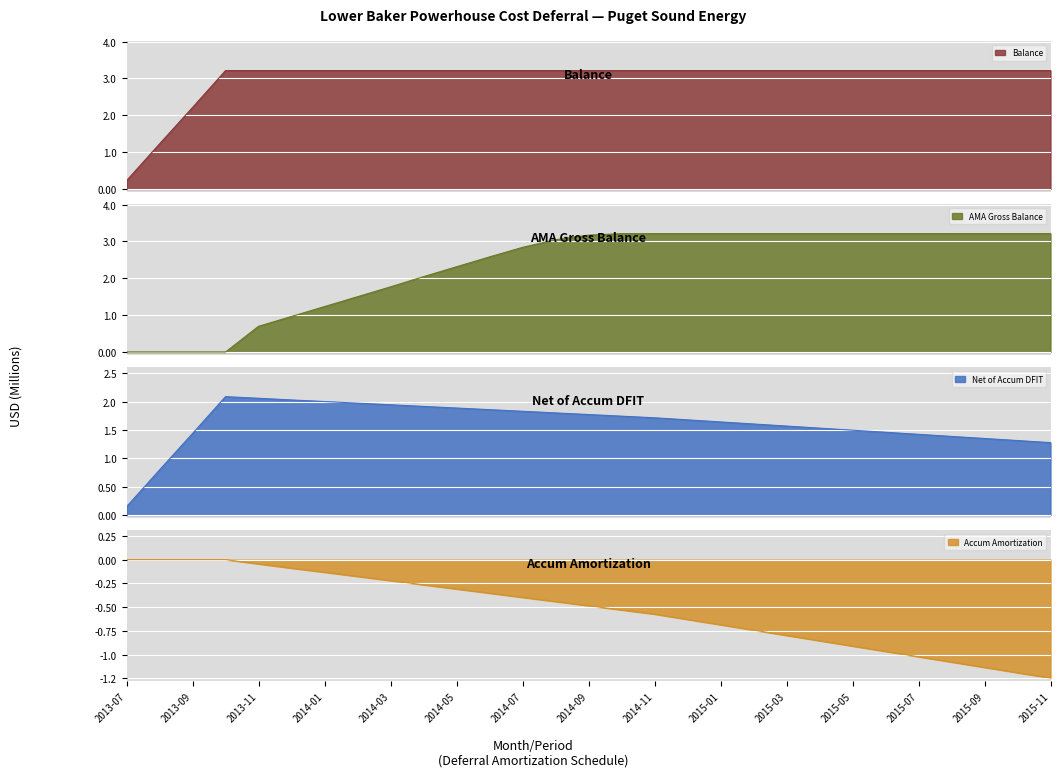

What is the value of the Accum_Amortization point at the 22nd from the left?

-0.9